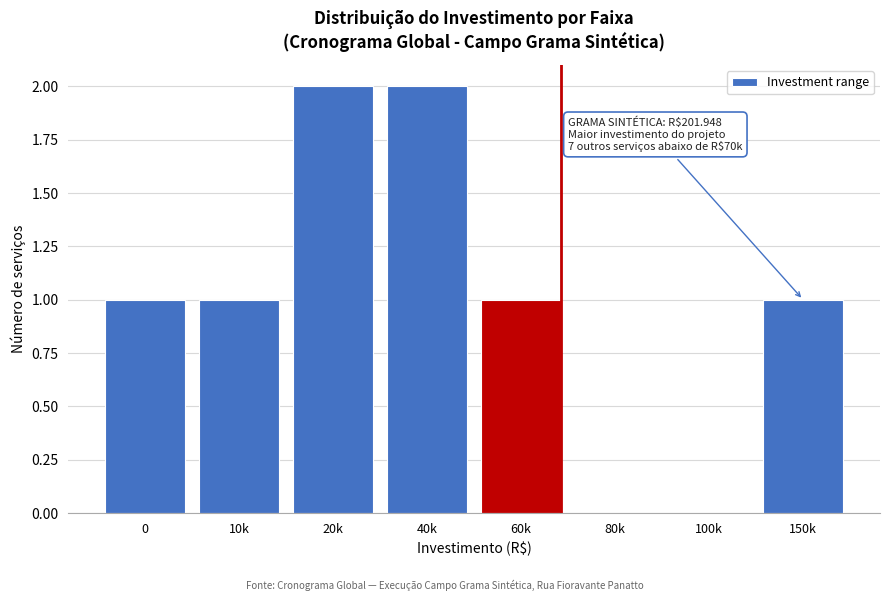

Reading left to right, transcribe all the data shown in this chart.

0=1	10k=1	20k=2	40k=2	60k=1	80k=0	100k=0	150k=1